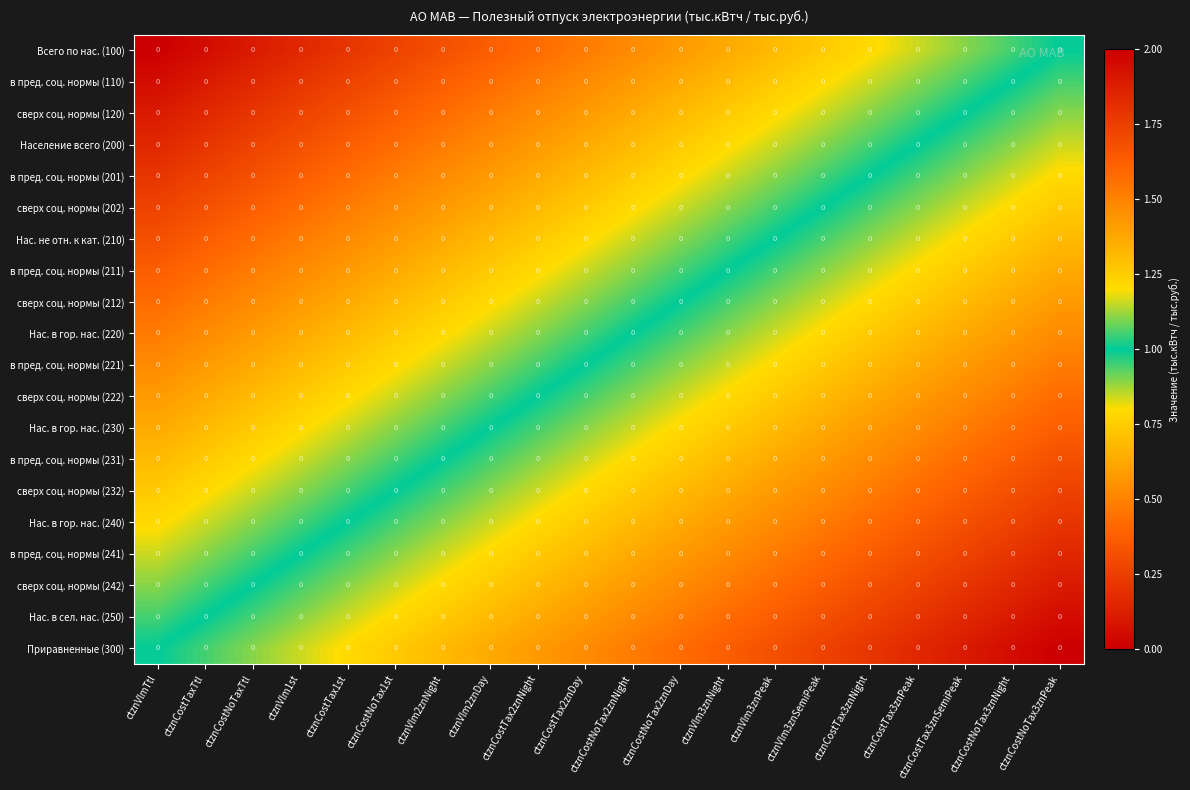

Between ctznCostNoTax2znNight and ctznVlmTtl, which is larger?

ctznCostNoTax2znNight